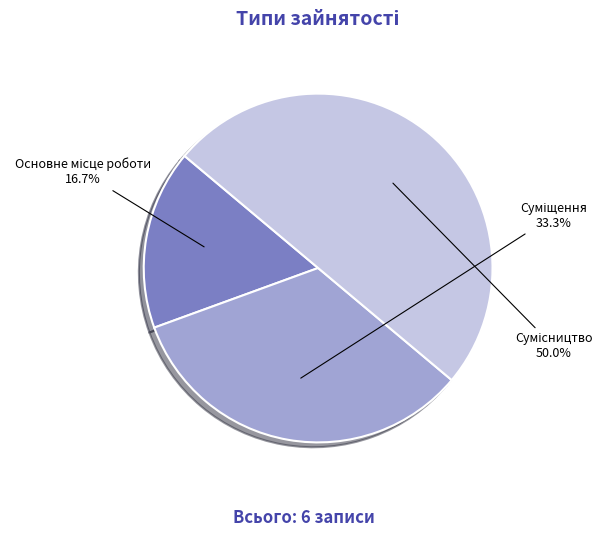

How many segments does this pie chart have?

3